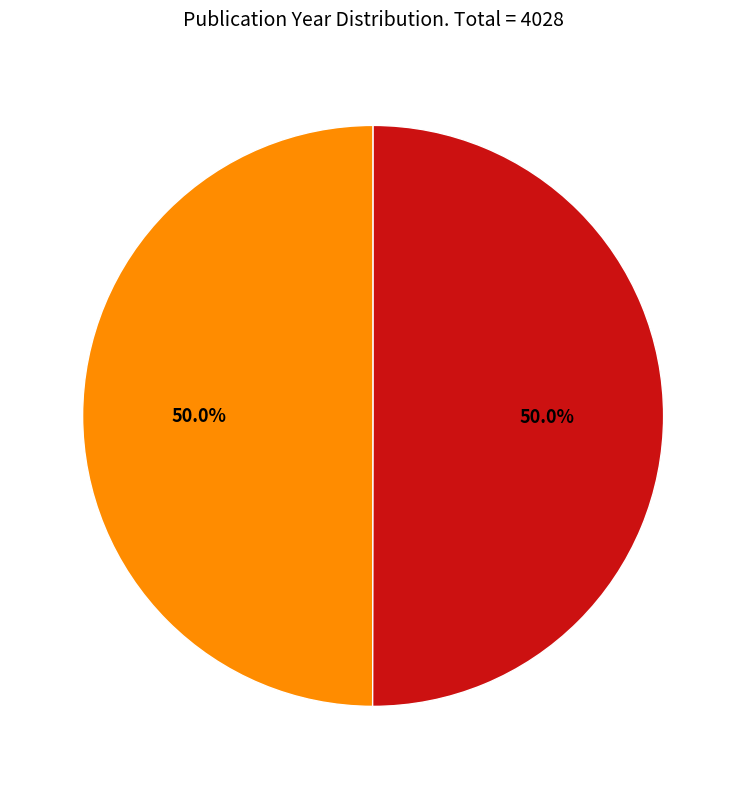

How many segments does this pie chart have?

2